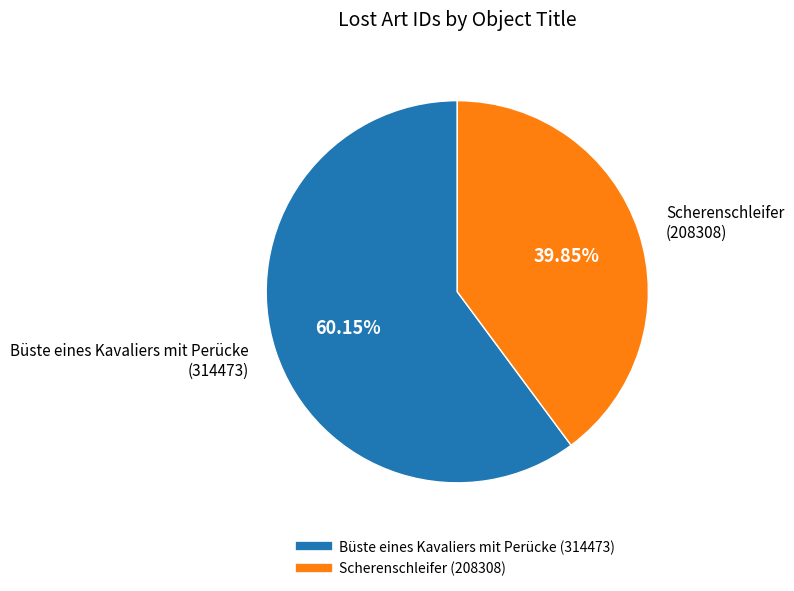

Rank the categories by value from highest to lowest.

Büste eines Kavaliers mit Perücke, Scherenschleifer